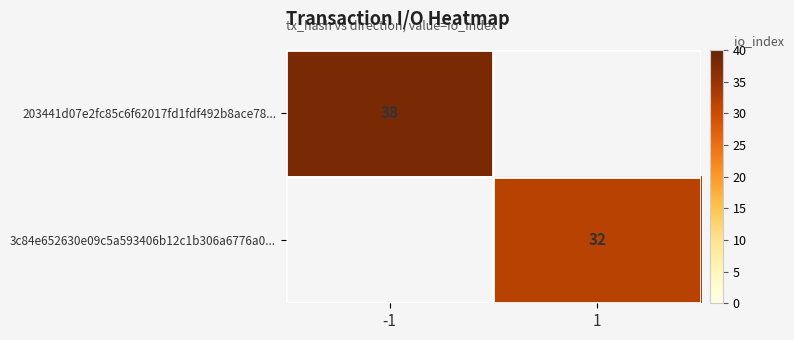

The 203441d07e2fc85c6f62017fd1fdf492b8ace78... series shows 38 at -1. True or false?

True